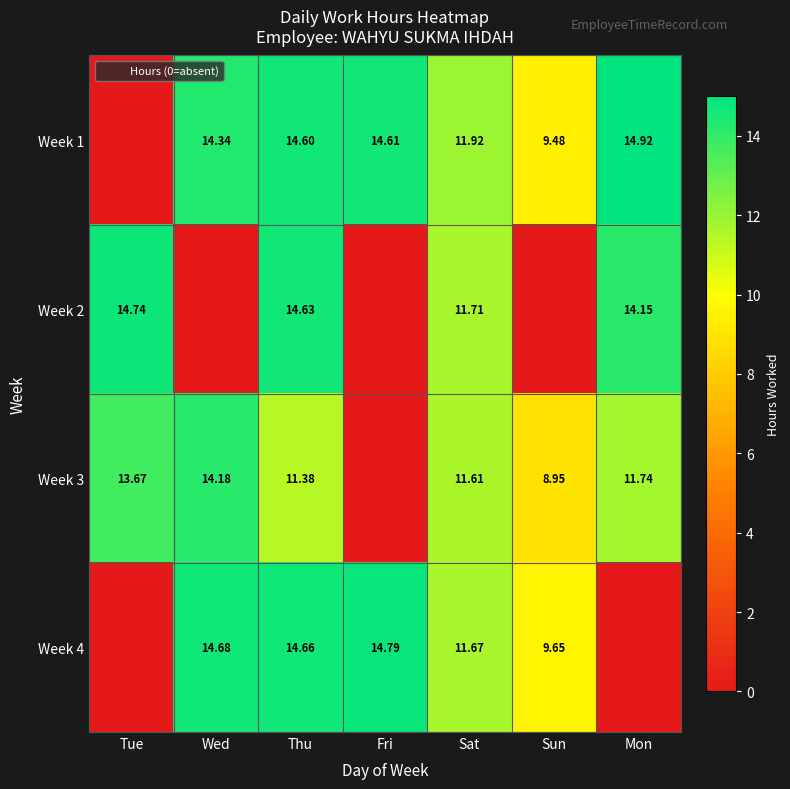

What is the difference between the second highest and second lowest values in the Week 2 series?

14.6